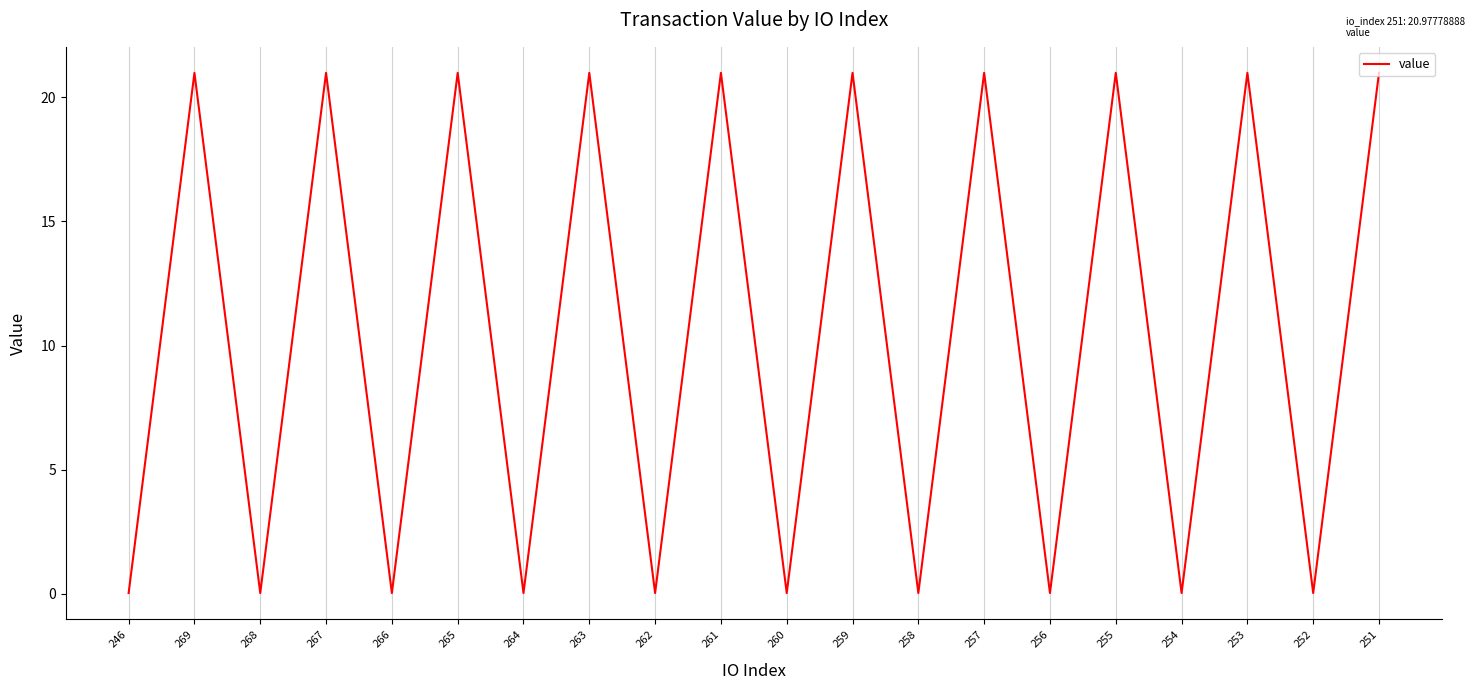

What is the ratio of the value at 269 to the value at 265?

1.0